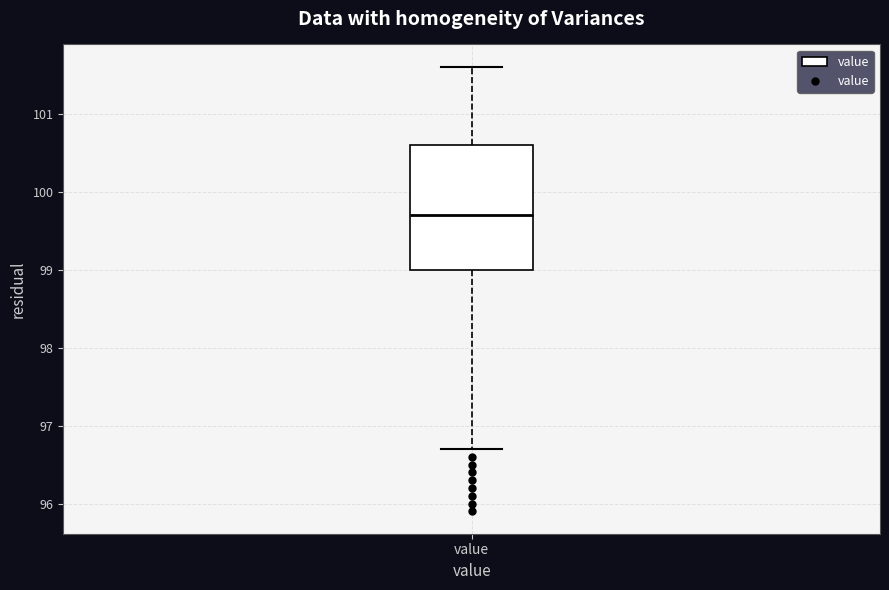

Transcribe this box plot: give where the median line is, the range the box spans, and where the two whiskers end, as read against the y-axis. The values are not printed on the chart, so give them approximately, as read against the axis.

median 99.7, box 99.0 to 100.6, whiskers 96.7 to 101.6